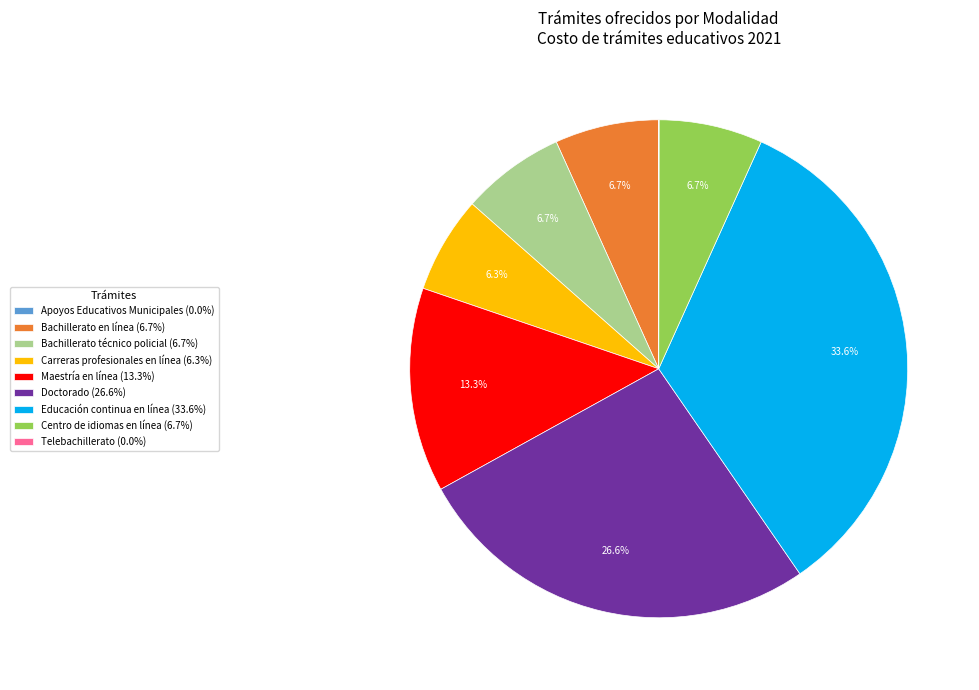

What percentage do Doctorado and Centro de idiomas en línea together represent?

33.3%